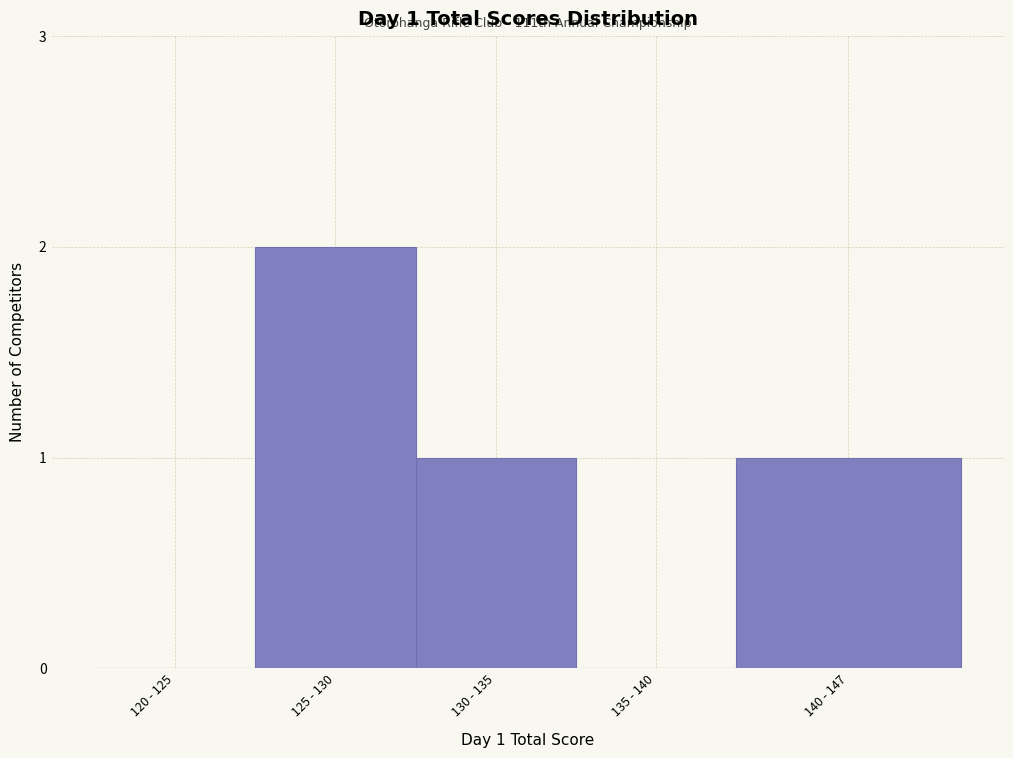

Reading left to right, list all the values displayed in this chart.

120 - 125=0	125 - 130=2	130 - 135=1	135 - 140=0	140 - 147=1